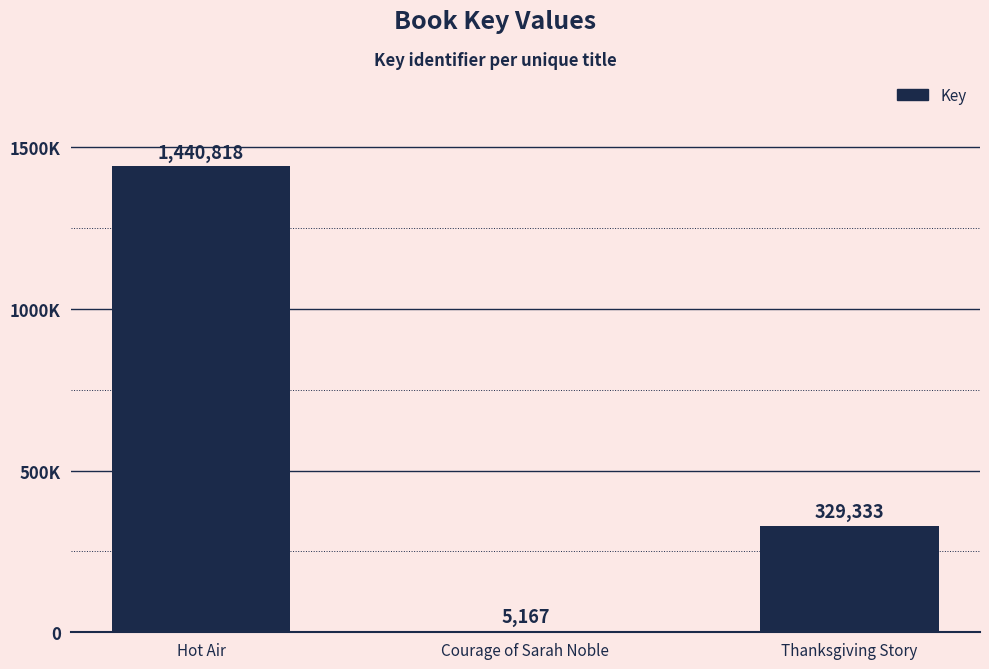

Are the bars horizontal?

No